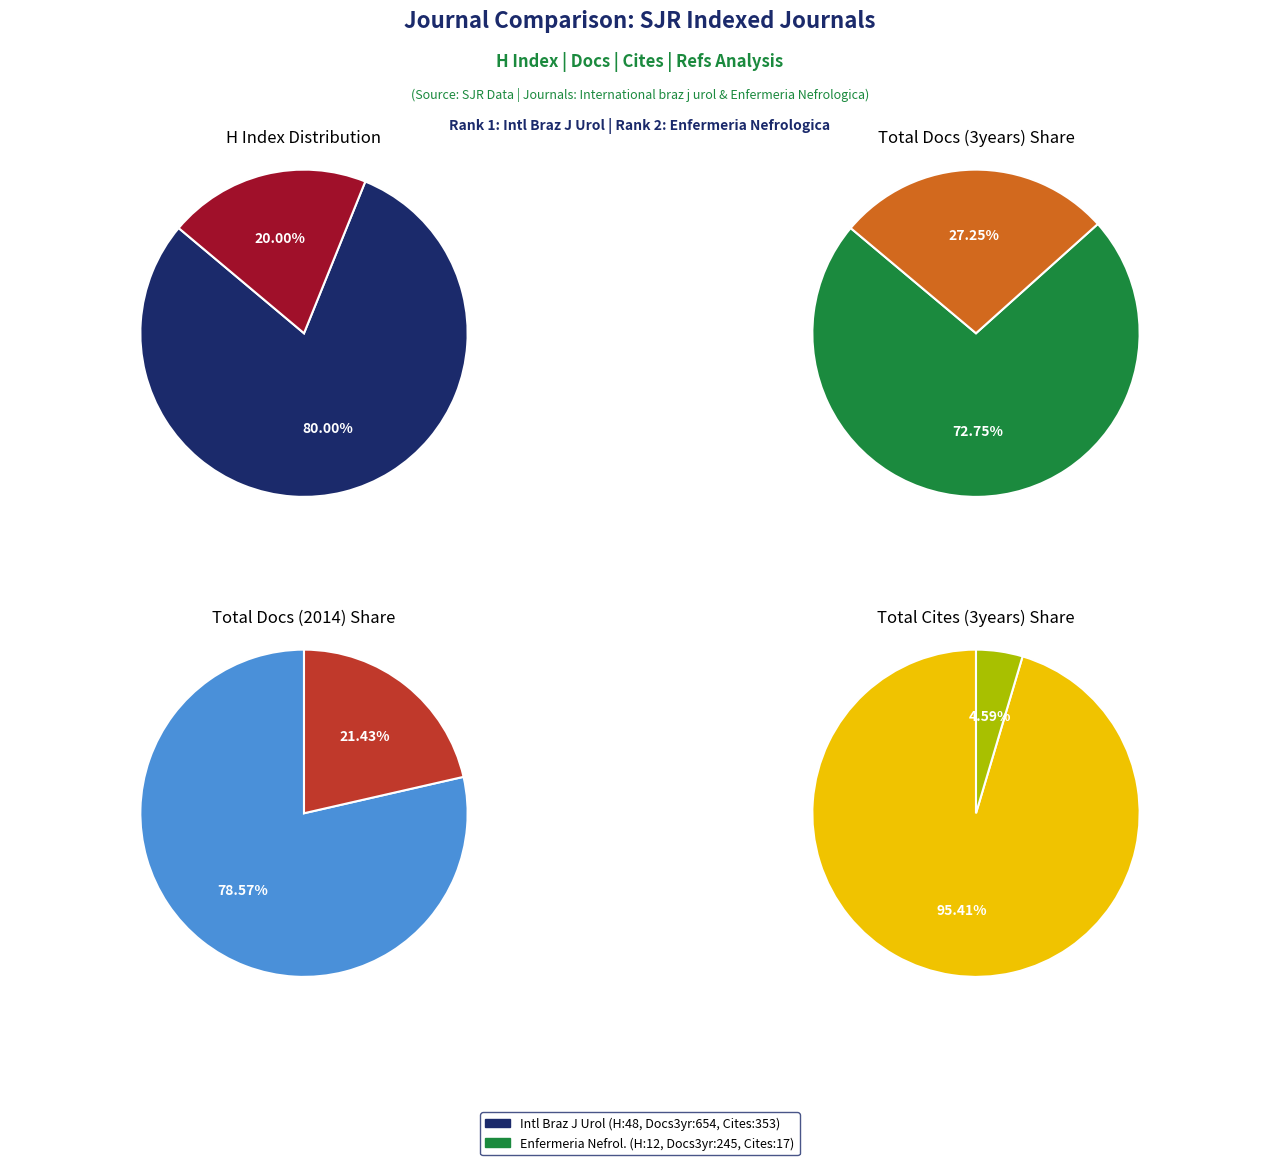

To the nearest percent, what is the average slice percentage?

50%